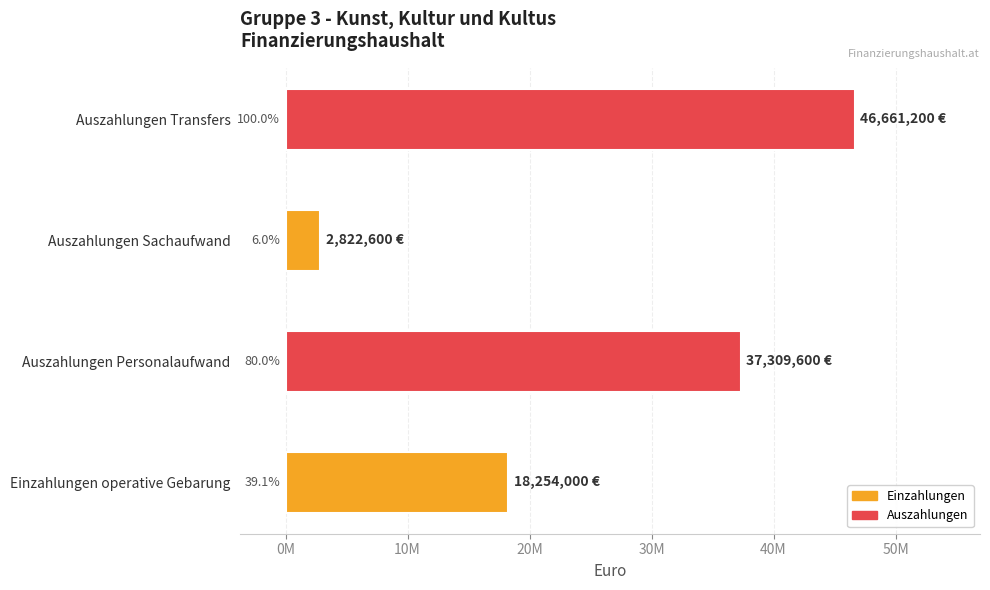

Reading right to left, list all the values displayed in this chart.

Average utilization: Auszahlungen Transfers=46661200	Auszahlungen Sachaufwand=2822600	Auszahlungen Personalaufwand=37309600	Einzahlungen operative Gebarung=18254000
Summe/Total: Auszahlungen Transfers=46661200	Auszahlungen Sachaufwand=2822600	Auszahlungen Personalaufwand=37309600	Einzahlungen operative Gebarung=18254000